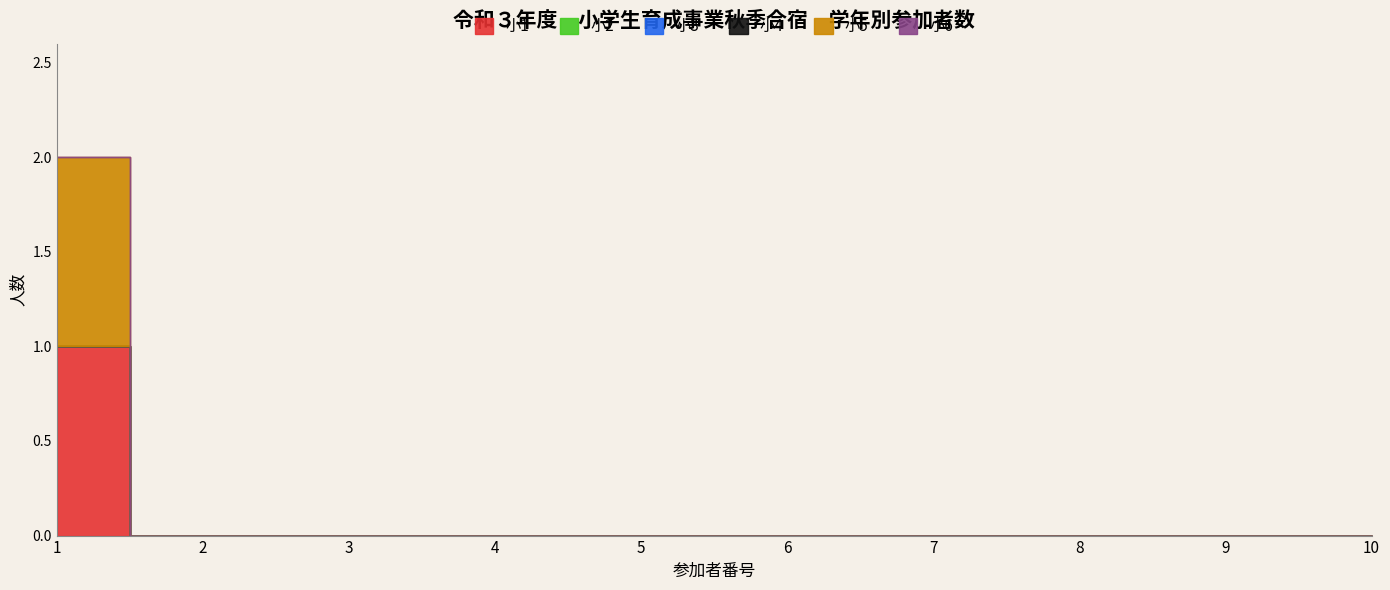

What are all the series names shown in the legend?

小1, 小2, 小3, 小4, 小5, 小6